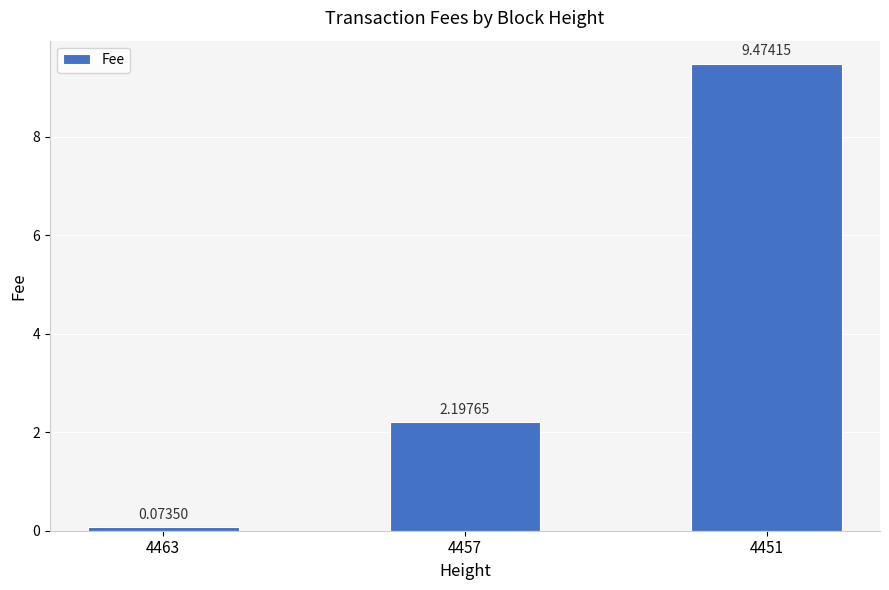

What is the value of the 2nd bar from the left?

2.2